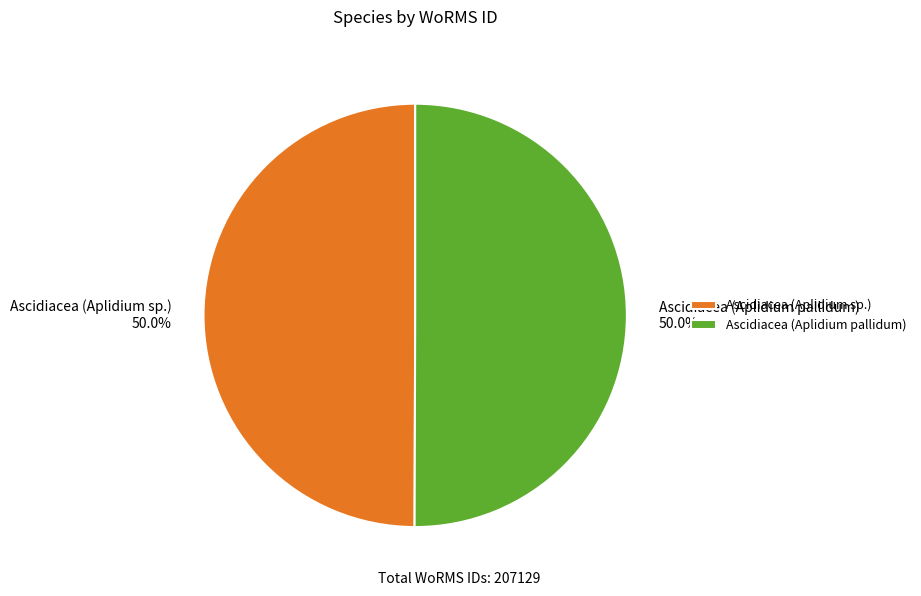

What percentage do Ascidiacea (Aplidium sp.) and Ascidiacea (Aplidium pallidum) together represent?

100.0%